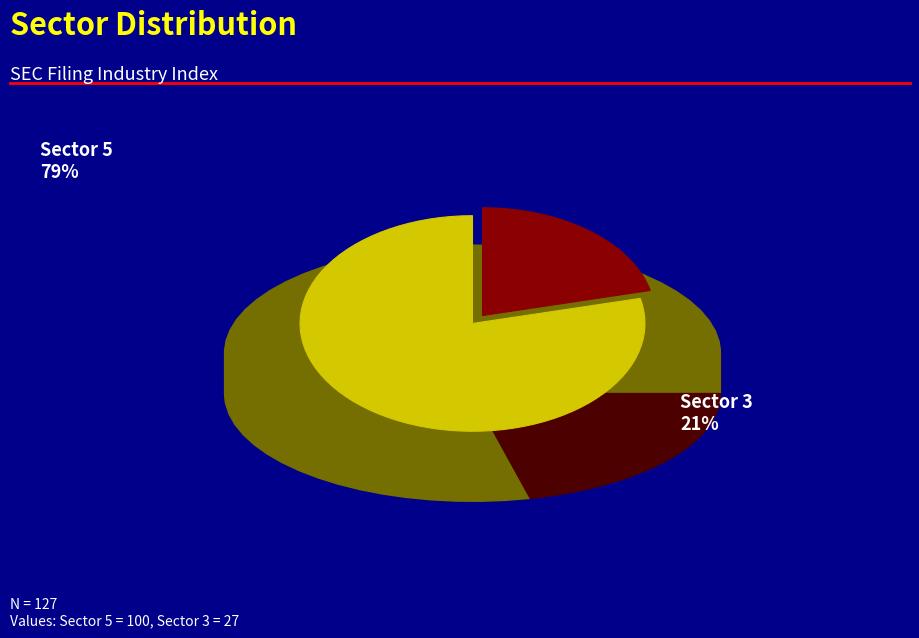

Is it true that 3 is 32% of the pie?

False